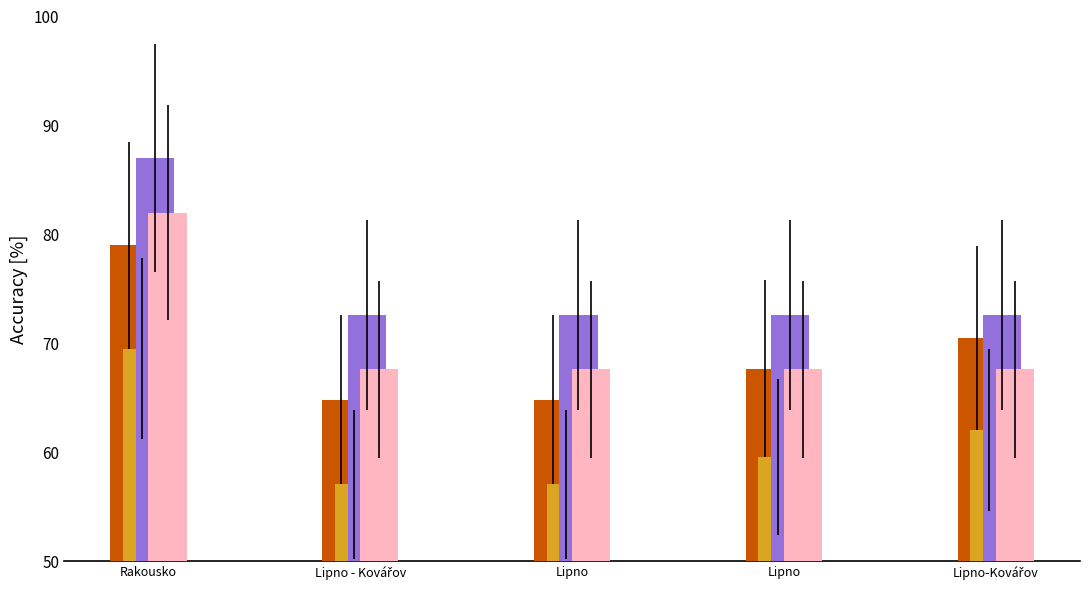

How many data points does each series have?

5